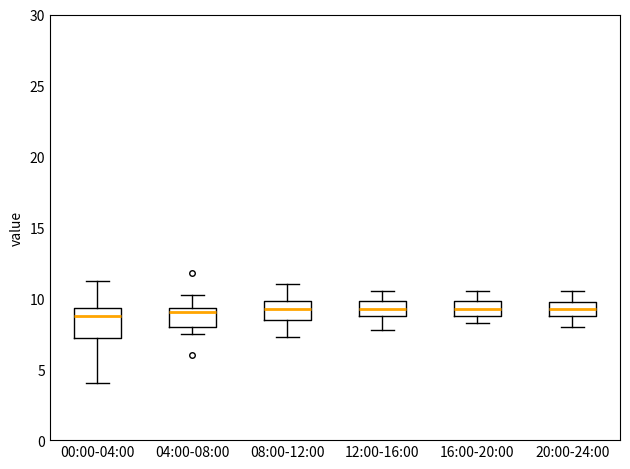

Reading left to right, transcribe this box plot: for each box, give where its median line is, the range the box spans, and where its two whiskers end, as read against the y-axis. The values are not printed on the chart, so give them approximately, as read against the axis.

00:00-04:00: median 9.0, box 7.0 to 9.5, whiskers 4.0 to 11.5
04:00-08:00: median 9.0, box 8.0 to 9.5, whiskers 7.5 to 10.5
08:00-12:00: median 9.5, box 8.5 to 10.0, whiskers 7.5 to 11.0
12:00-16:00: median 9.5, box 9.0 to 10.0, whiskers 8.0 to 10.5
16:00-20:00: median 9.5, box 9.0 to 10.0, whiskers 8.5 to 10.5
20:00-24:00: median 9.5, box 9.0 to 10.0, whiskers 8.0 to 10.5